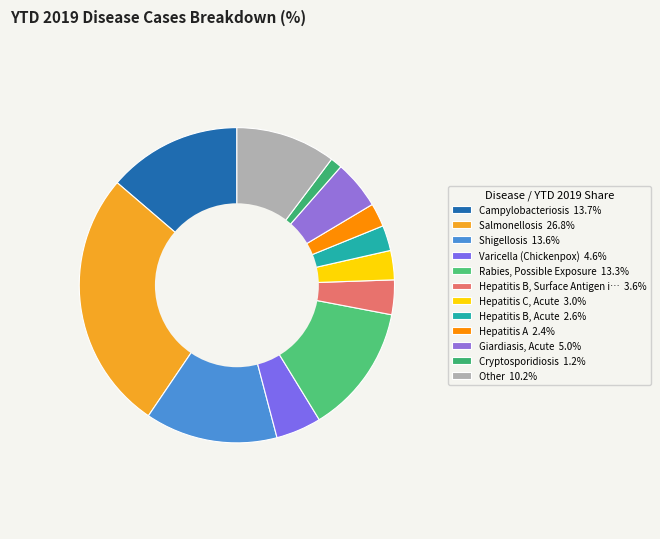

What is the smallest slice in the pie chart?

Cryptosporidiosis